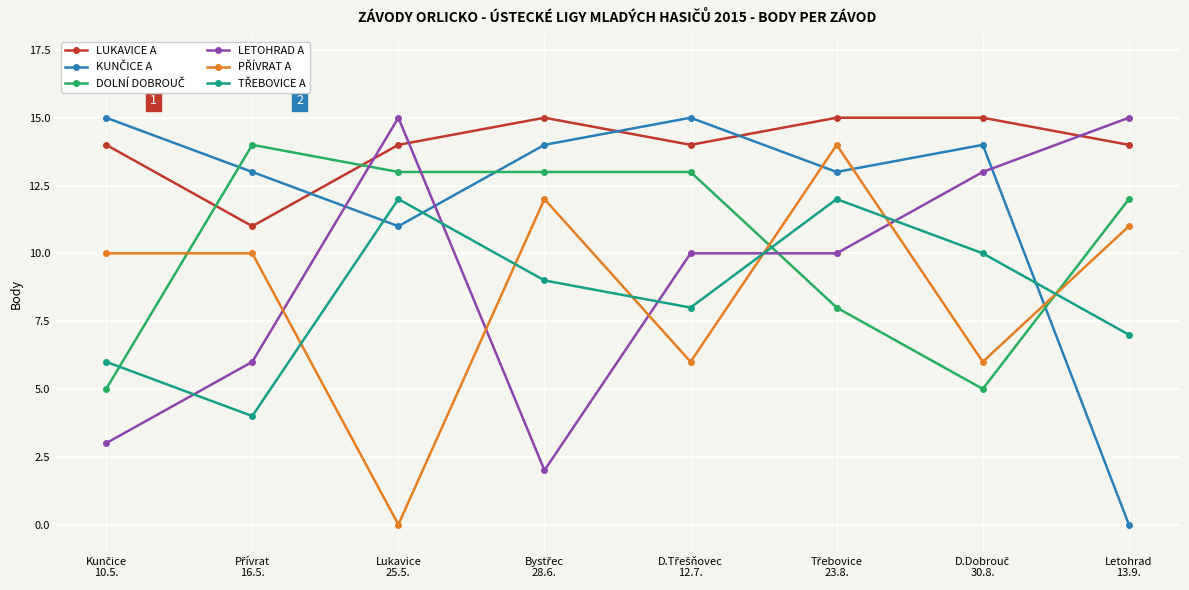

What is the difference between the maximum and second lowest values in the LETOHRAD A series?

12